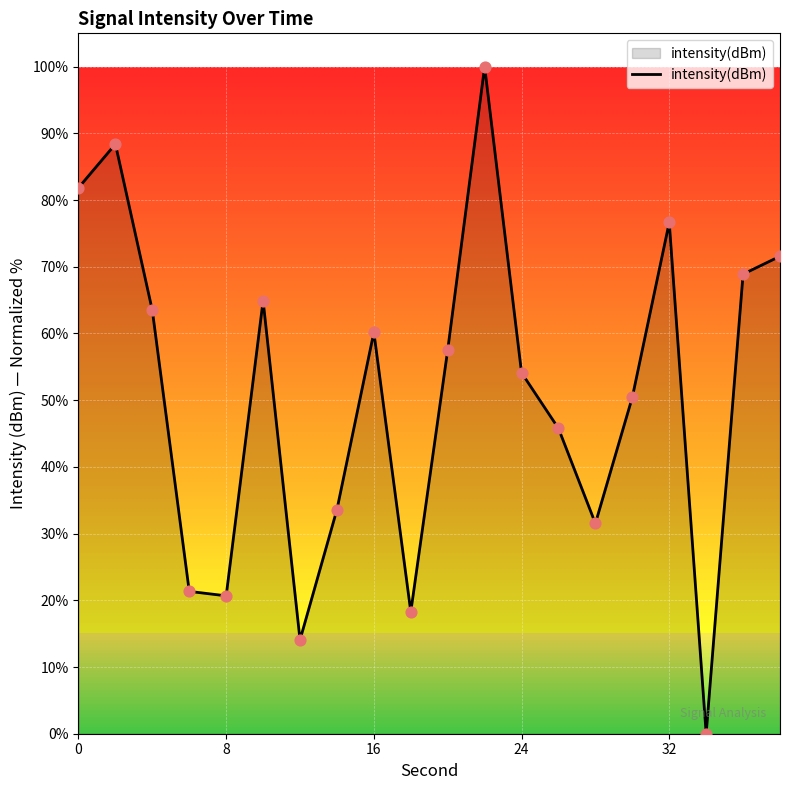

What is the difference between the maximum and minimum values?

100.0